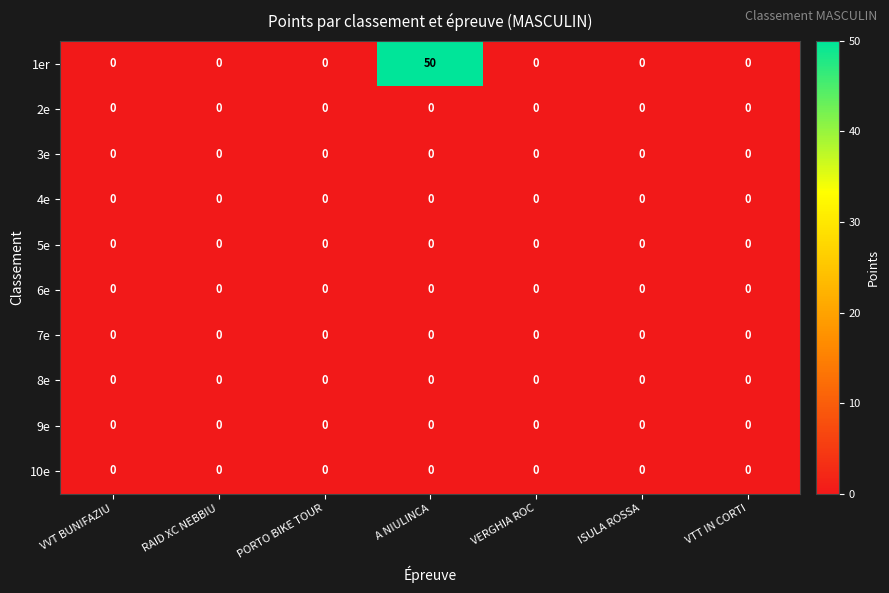

At how many categories does at least one series exceed 15?

1